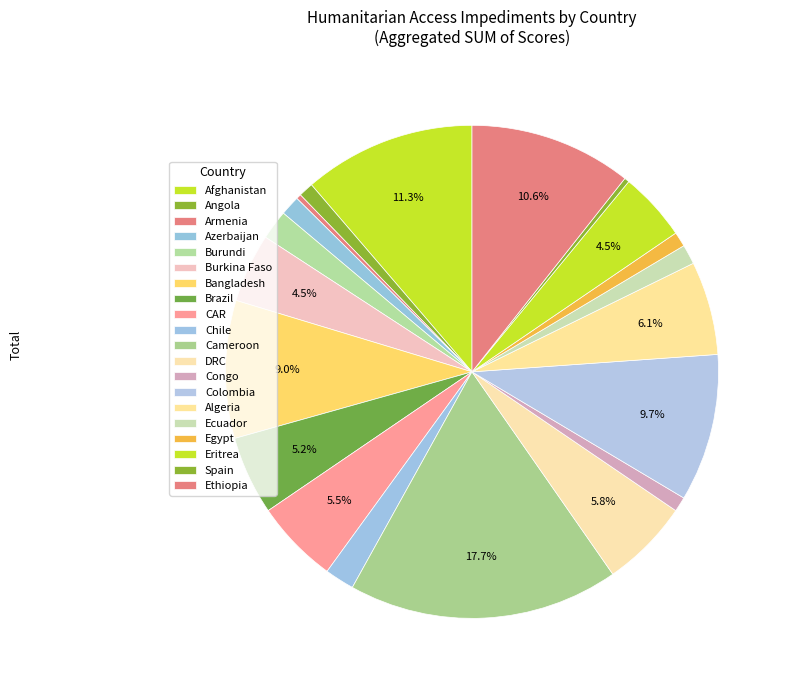

How many slices are in this pie chart?

20